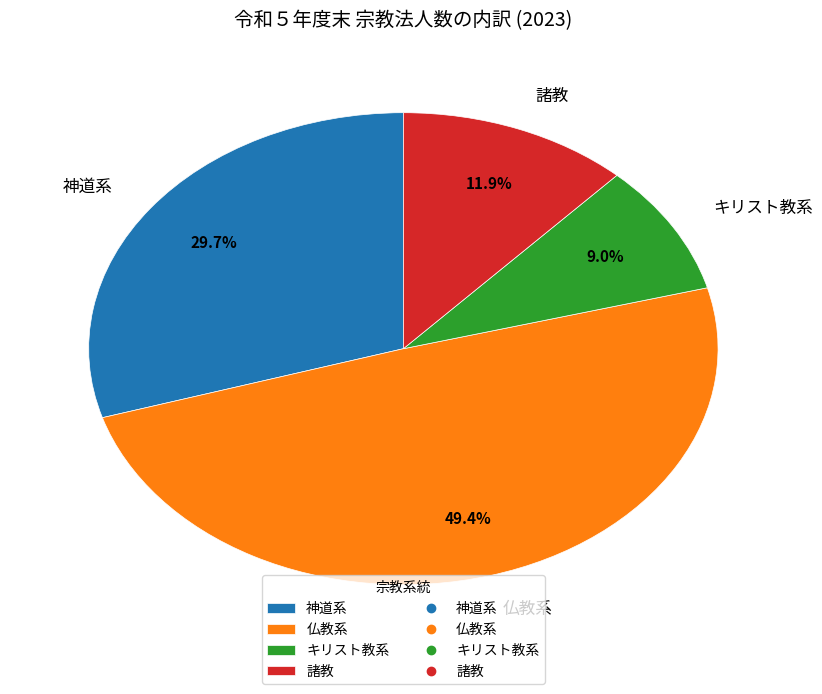

Is there a majority slice in this chart?

No